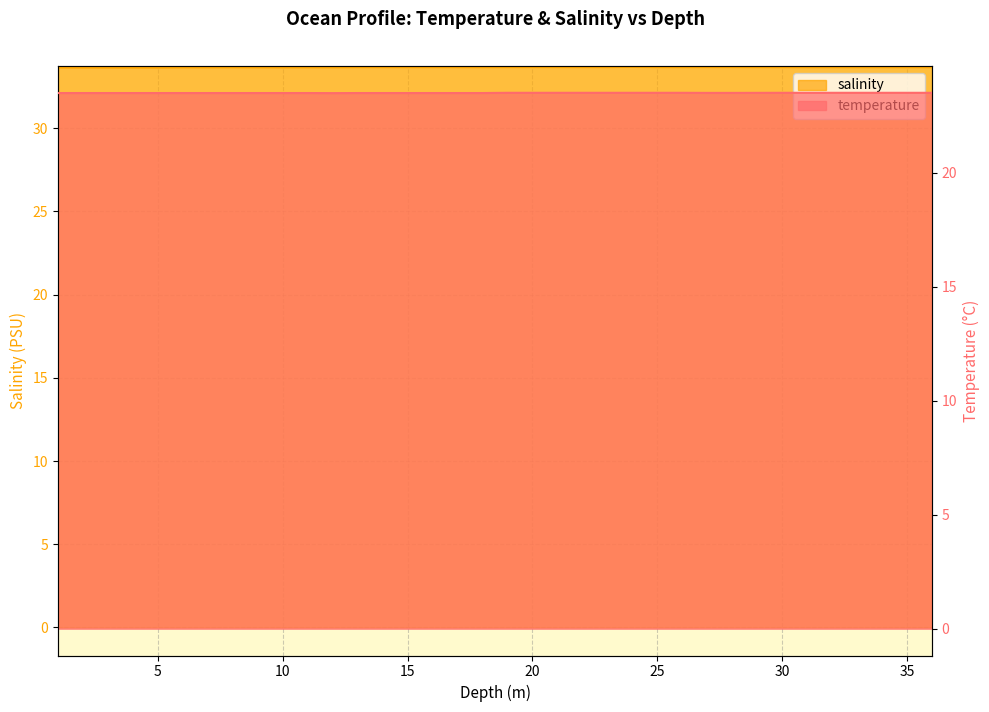

Which series changed the most between 12.0 and 36.0?

temperature